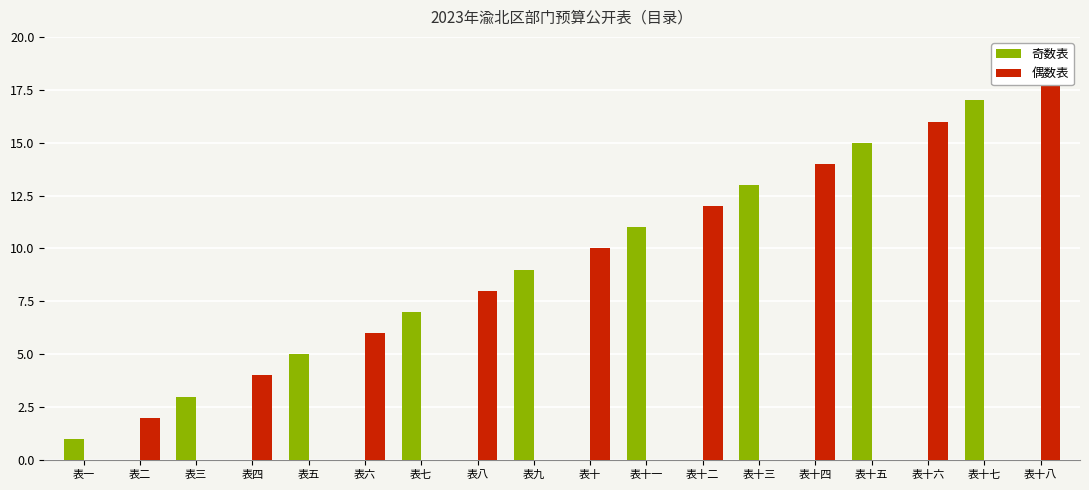

What is the difference between the 偶数表 values at 表二 and 表十二?

10